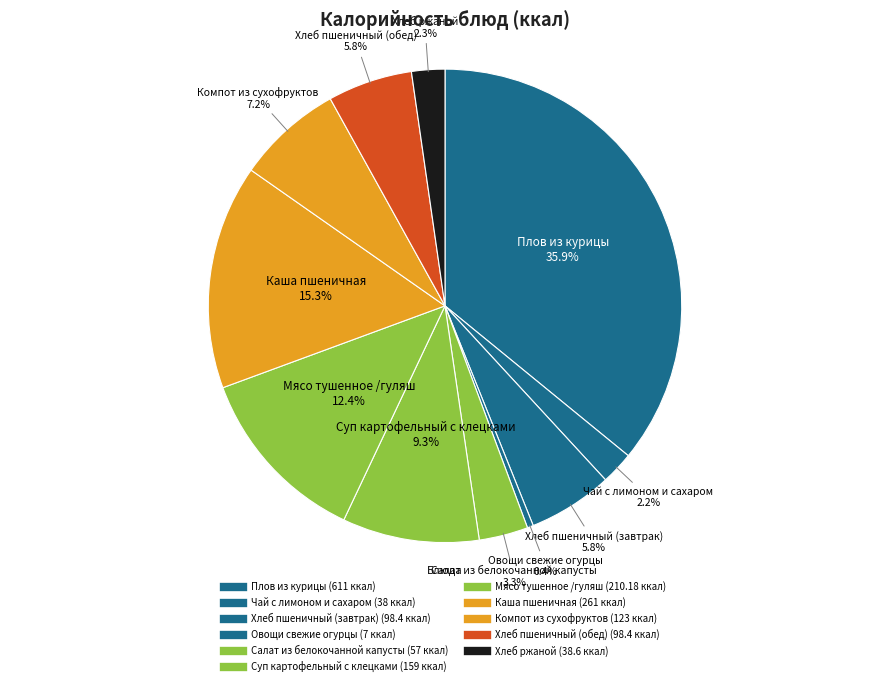

Rank the categories by value from highest to lowest.

Плов из курицы, Каша пшеничная, Мясо тушенное /гуляш, Суп картофельный с клецками, Компот из сухофруктов, Хлеб пшеничный (завтрак), Хлеб пшеничный (обед), Салат из белокочанной капусты, Хлеб ржаной, Чай с лимоном и сахаром, Овощи свежие огурцы